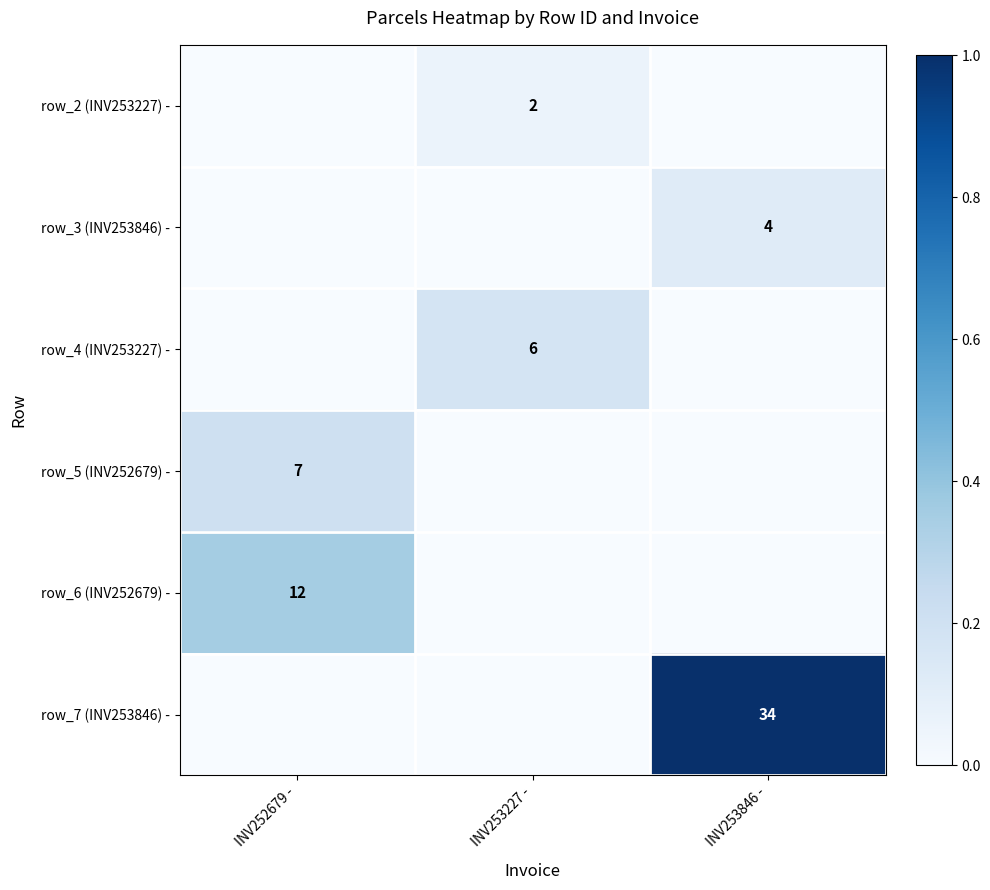

The row_7 (INV253846) - series shows 9 at INV253846 -. True or false?

False